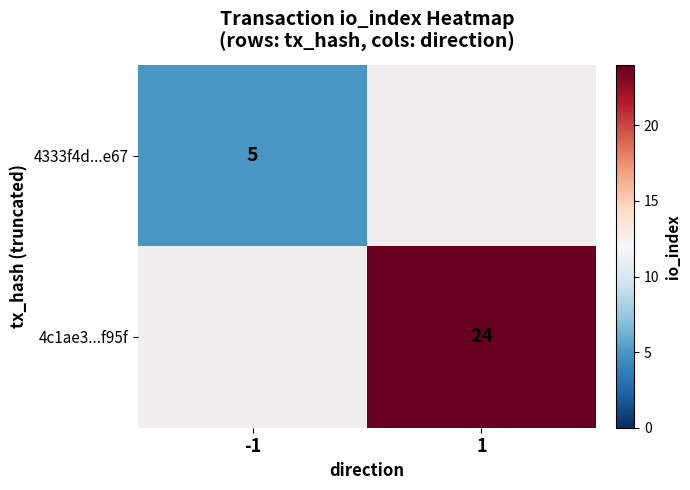

Is it true that 4333f4d...e67 equals 3 at -1?

False